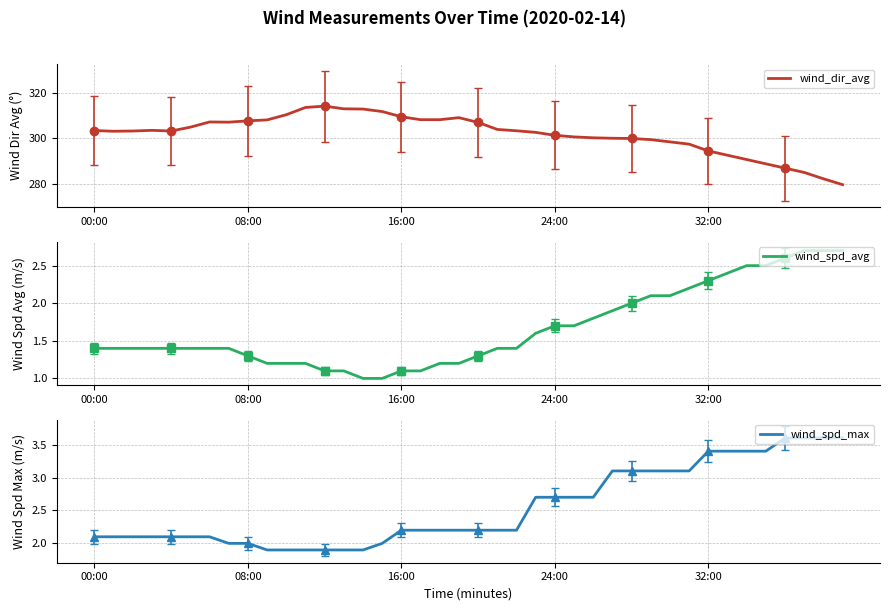

True or false: wind_spd_avg and wind_dir_avg cross at least once.

False